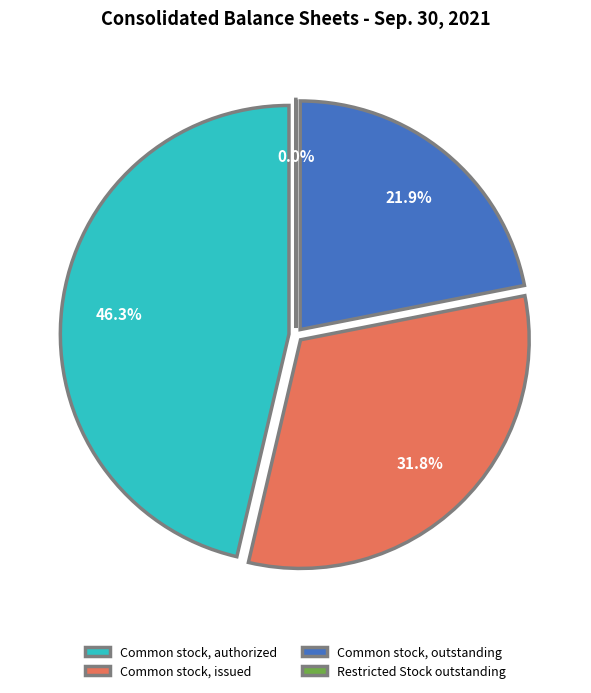

To the nearest percent, what is the combined percentage of Common stock, authorized and Common stock, issued?

78%